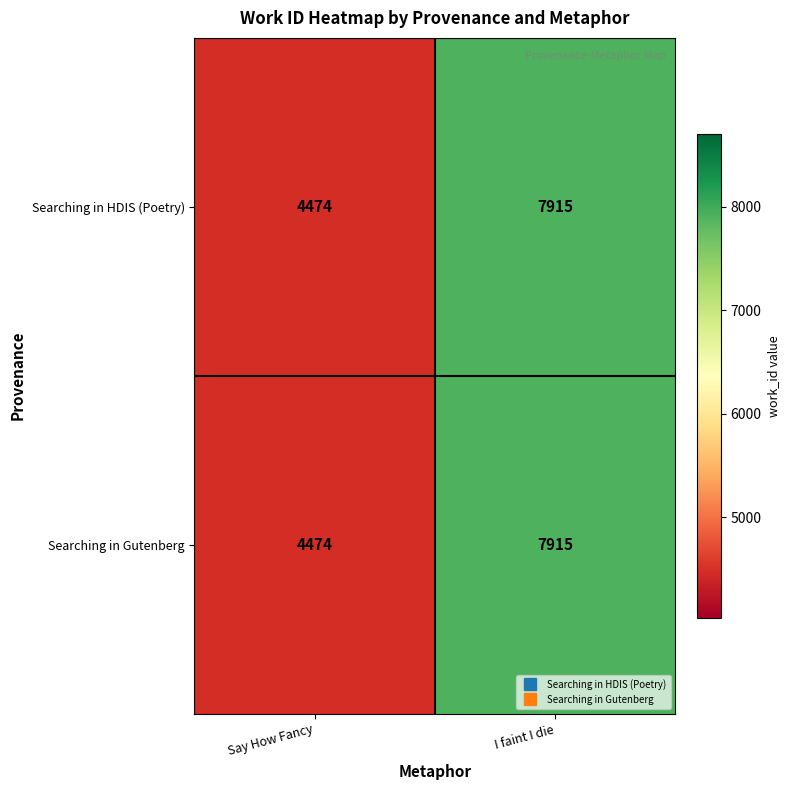

The Searching in HDIS (Poetry) series shows 7006 at Say How Fancy. True or false?

False